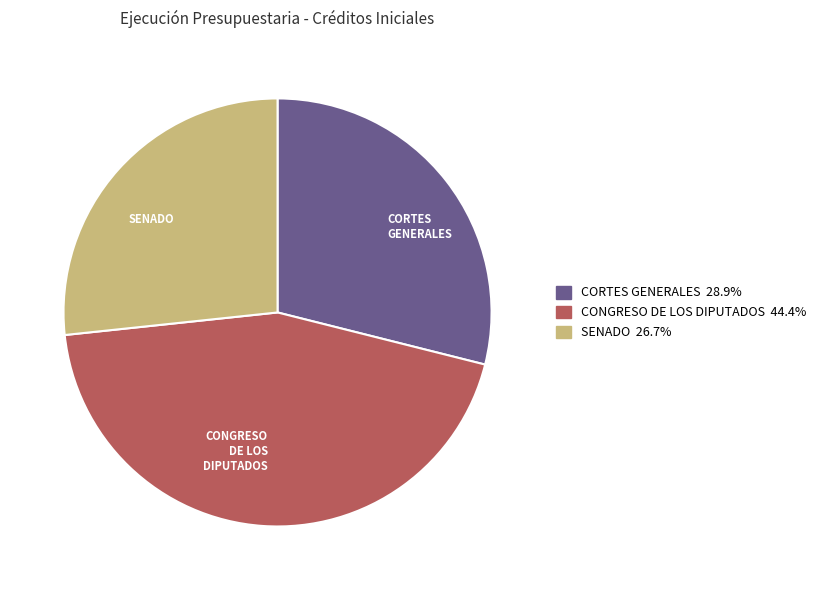

What is the ratio of the value at CONGRESO DE LOS DIPUTADOS to the value at SENADO?

1.7